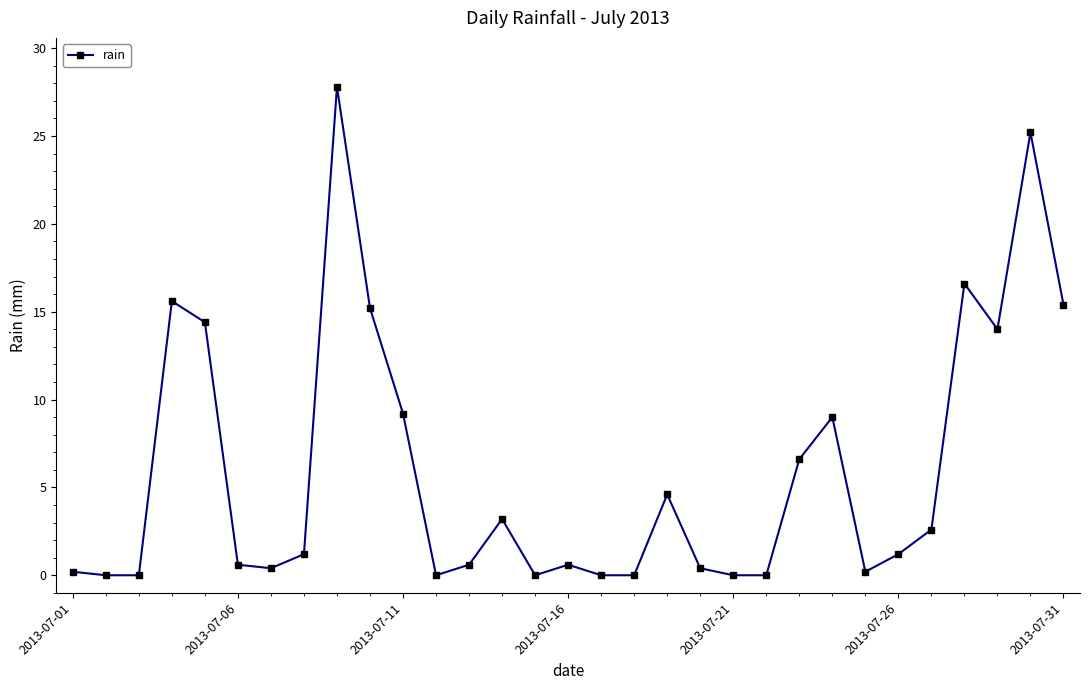

True or false: the data has more than 0 interior local peaks.

True